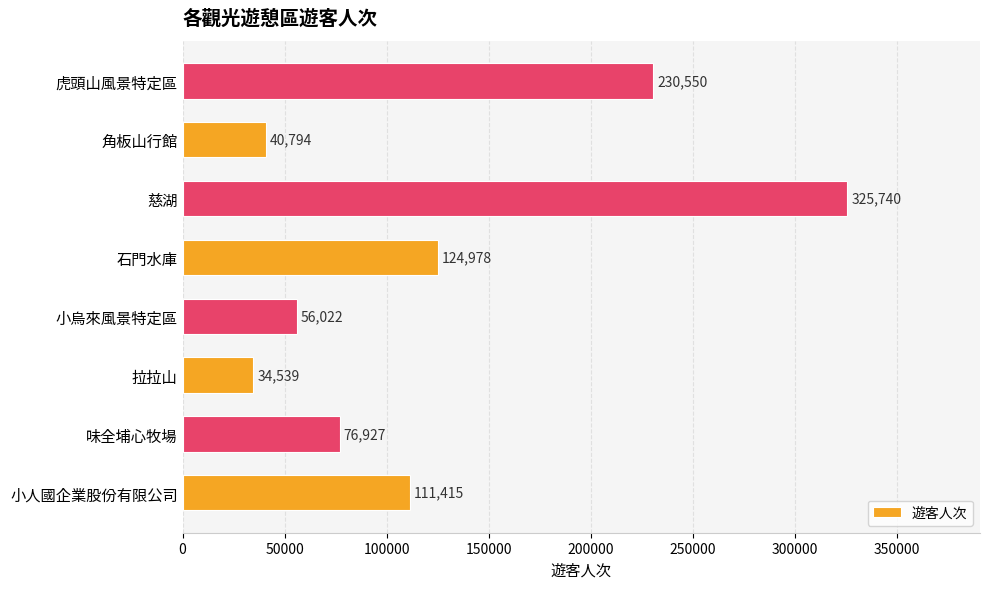

List the labels in order of value, smallest first.

拉拉山, 角板山行館, 小烏來風景特定區, 味全埔心牧場, 小人國企業股份有限公司, 石門水庫, 虎頭山風景特定區, 慈湖